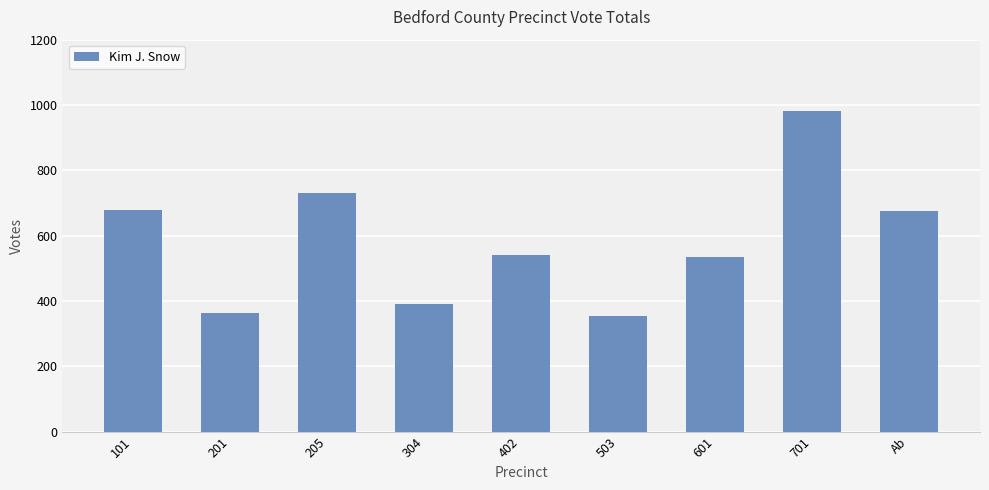

The value at 601 is 352. True or false?

False